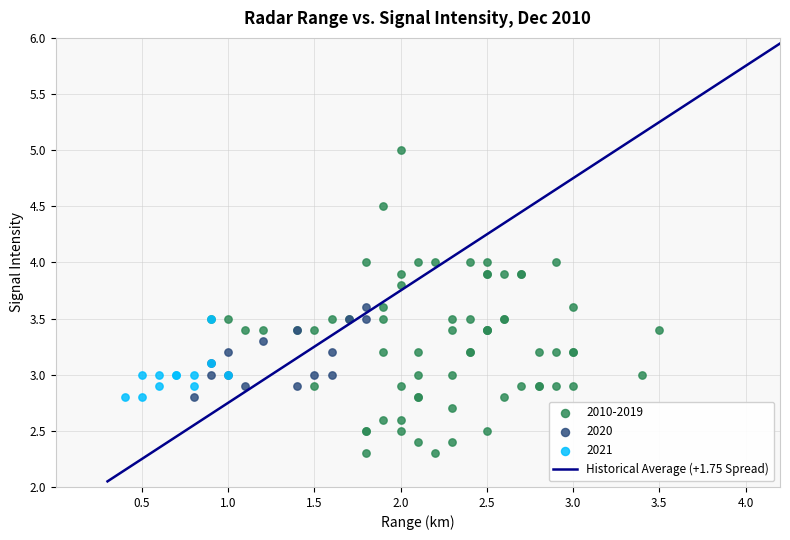

Which series has the widest spread of Y values?

2010-2019